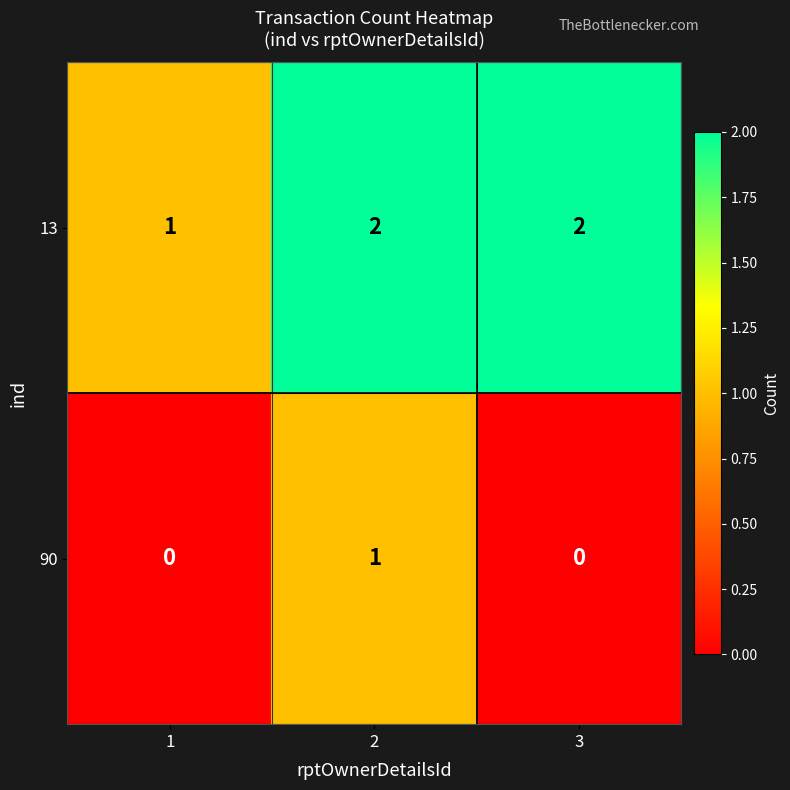

Count the 90 values in the range 0 to 1.

3